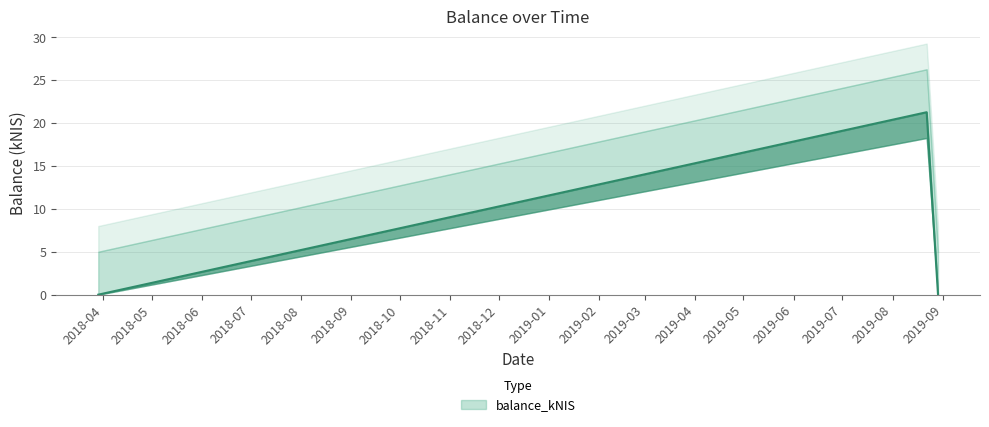

What is the label of the 2nd point from the right?

2019-08-22